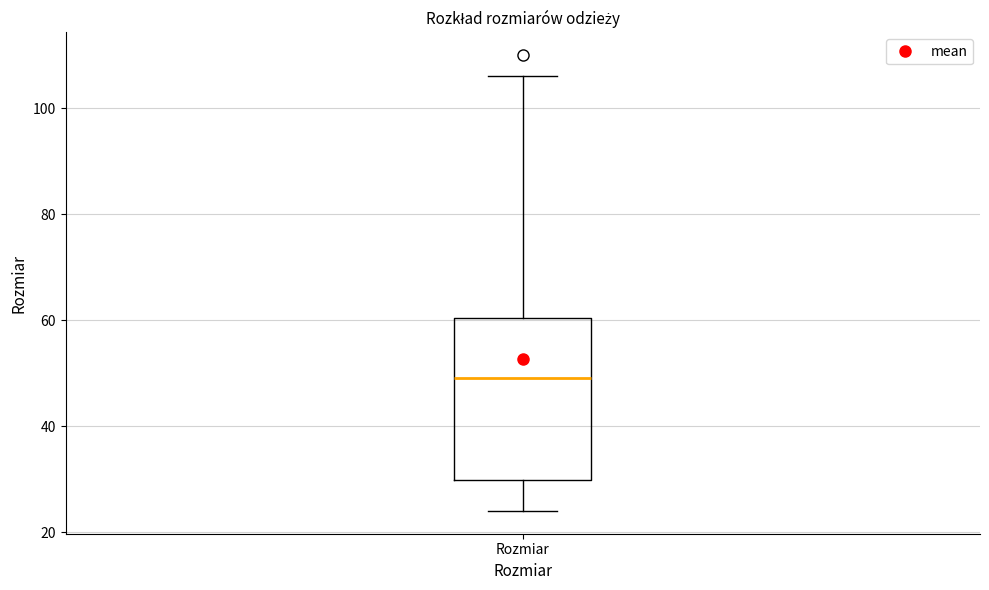

Read this box plot against the y-axis: the position of the median line, the range covered by the box, and the ends of both whiskers. The values are not printed on the chart, so give them approximately, as read against the axis.

median 50, box 30 to 60, whiskers 24 to 106